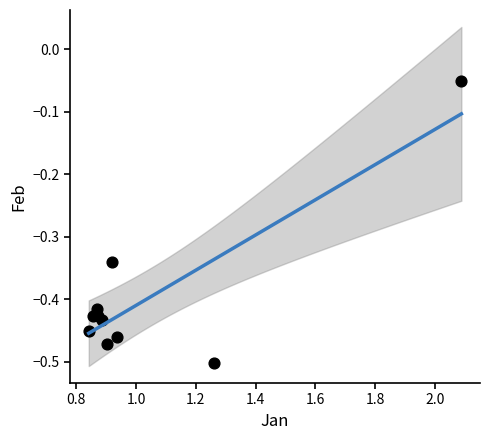

What is the range of X values (max minus min)?

1.2